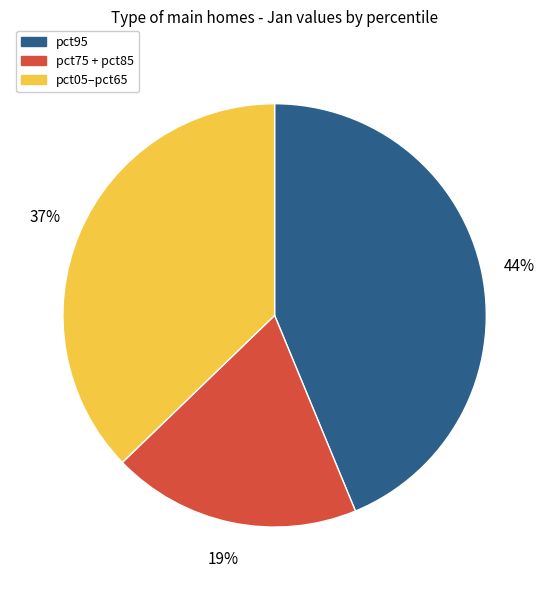

How many segments does this pie chart have?

3